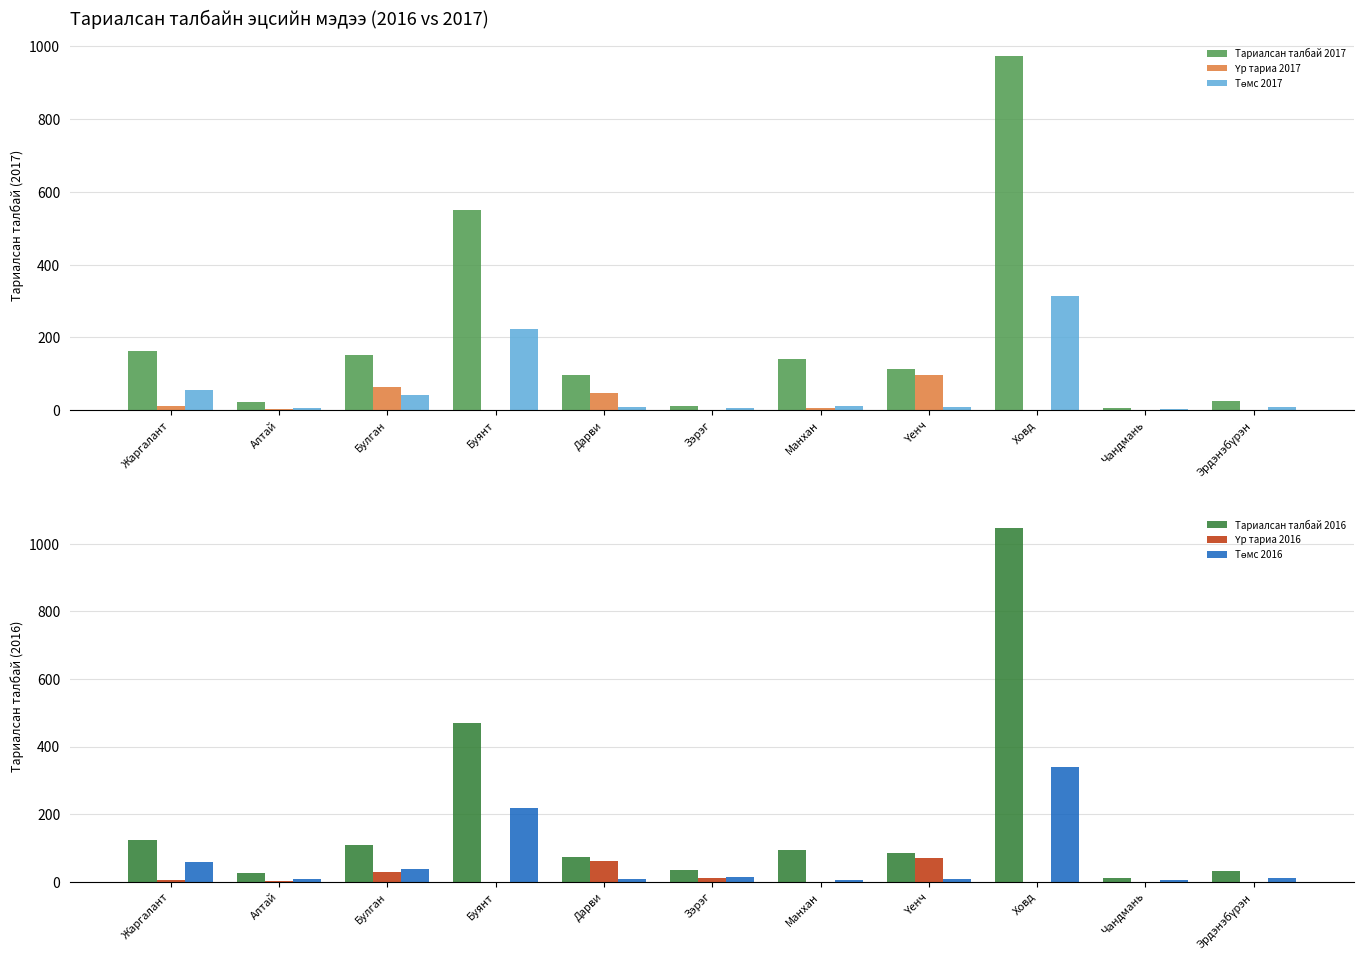

Which category has the lowest value across all series?

Буянт